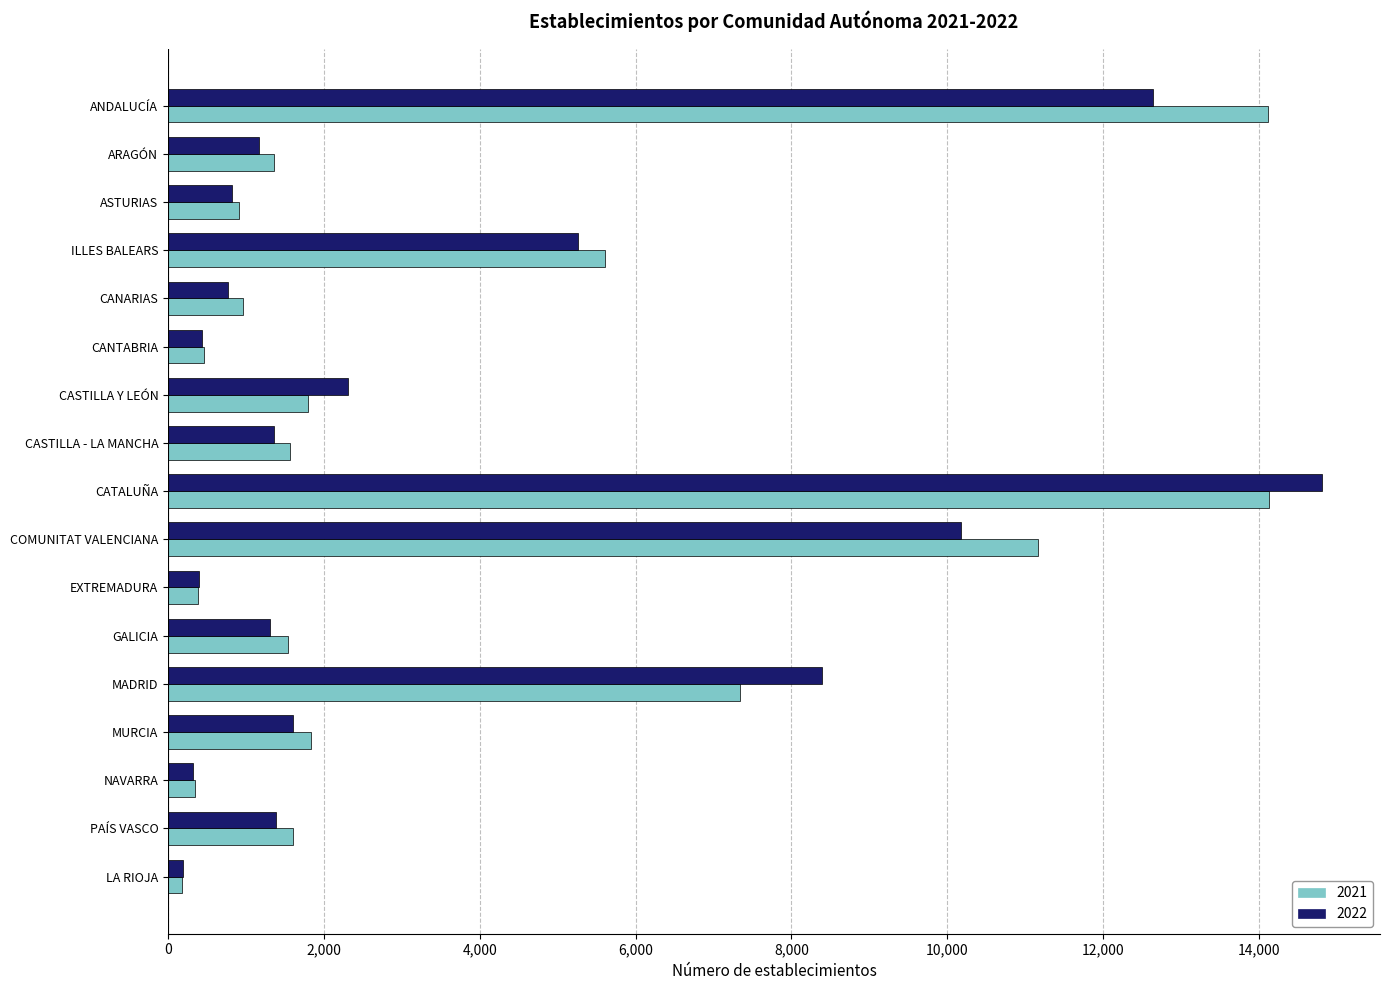

What is the sum of all 2021 values?

65306